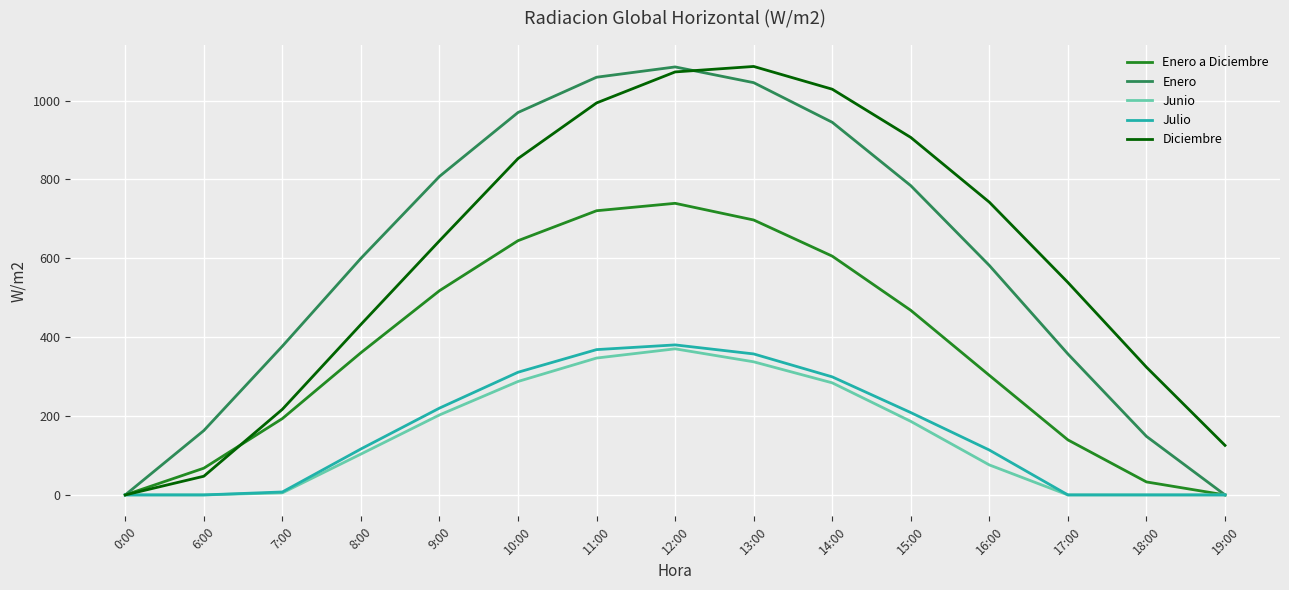

The Enero a Diciembre series shows 266.8 at 9:00. True or false?

False